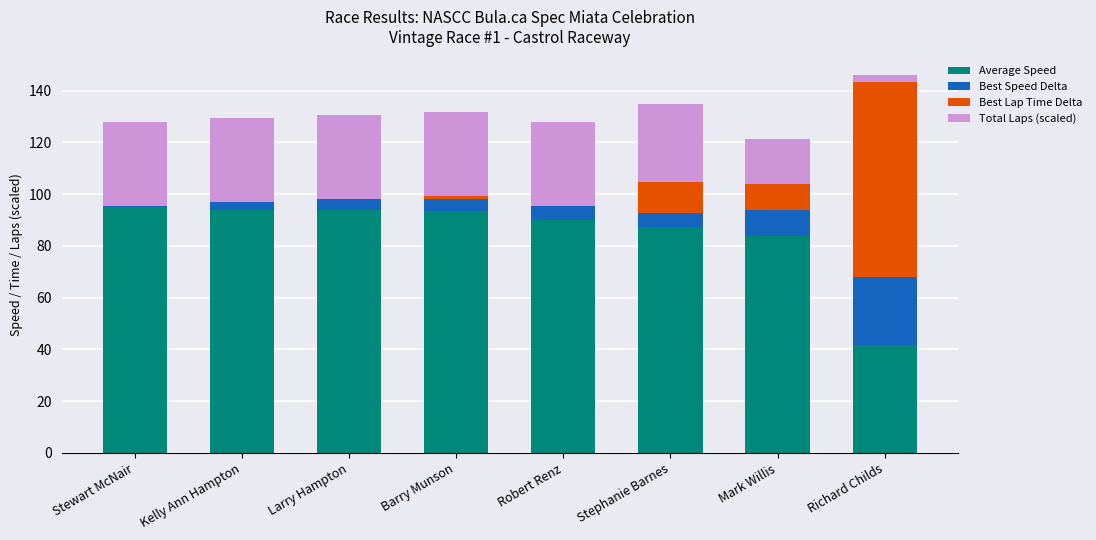

Between Stewart McNair and Robert Renz, which is larger?

Stewart McNair